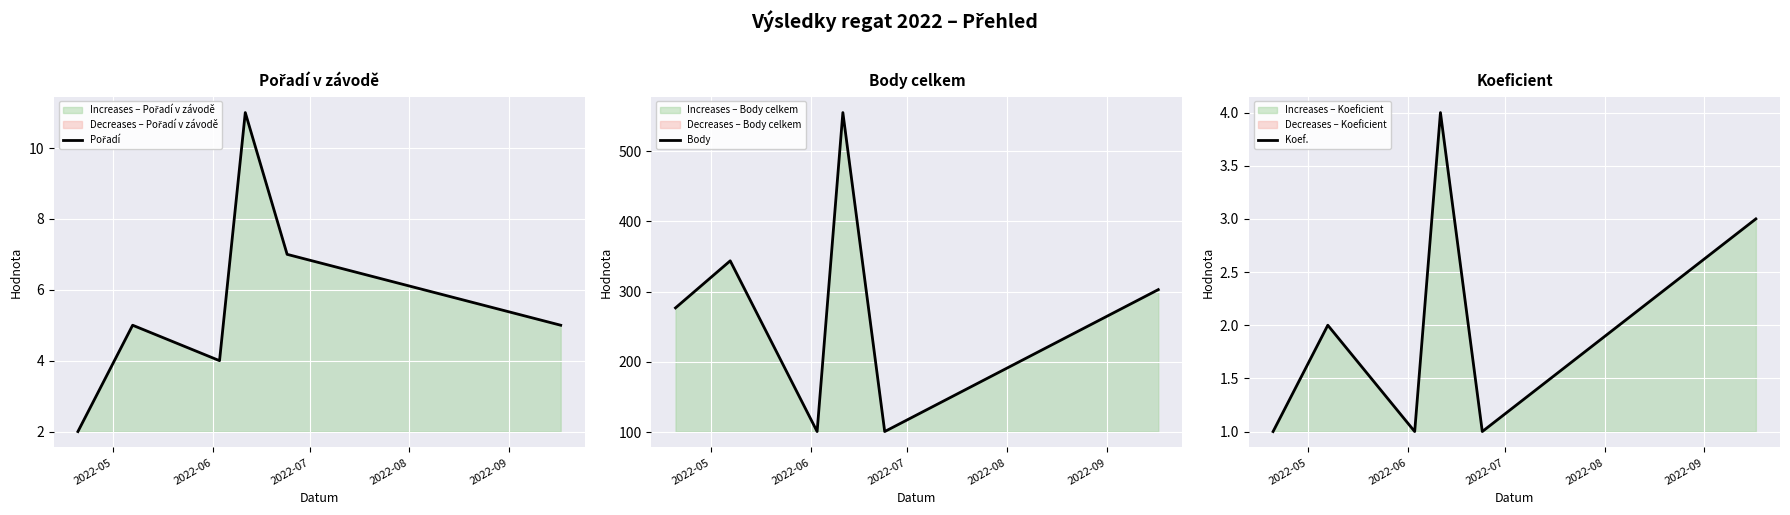

What is the maximum value for Koef.?

4